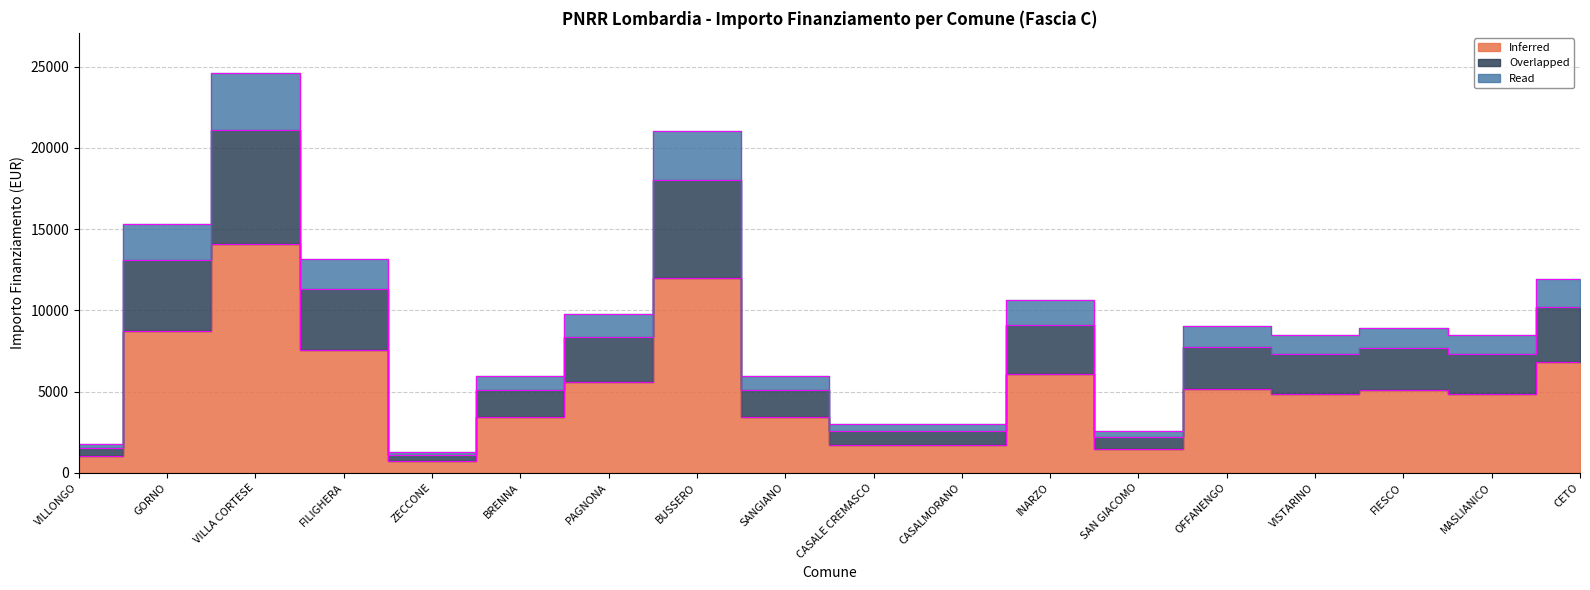

What is the sum of all Inferred values?

94207.0